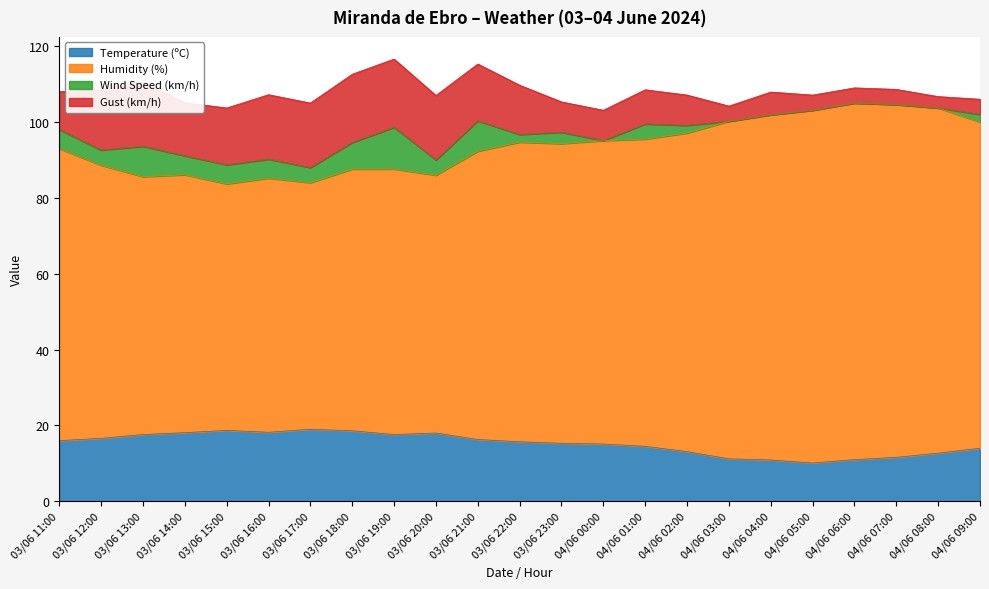

Is the value of Humidity (%) at 03/06 12:00 greater than the value of Temperature (ºC) at 04/06 08:00?

Yes